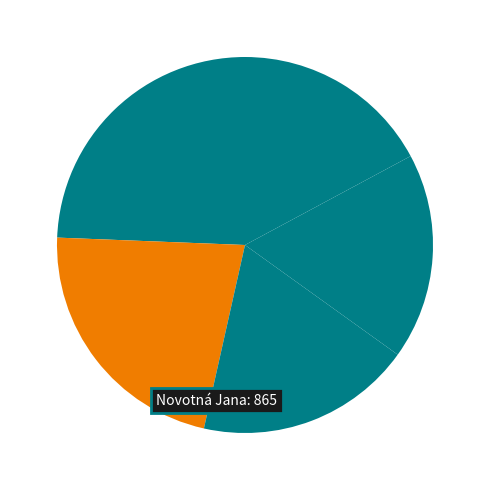

Rank the categories by value from highest to lowest.

Novotná Jana, Žitná Venuše, Heřmánková Bára, Kopečná Kristýna, Vrabcová Kristýna